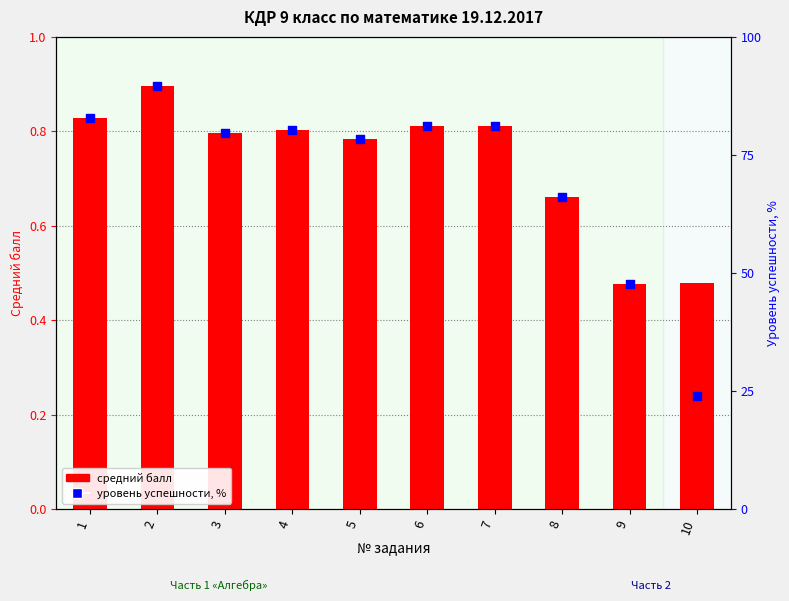

Which series has the largest total across all categories?

уровень успешности, %